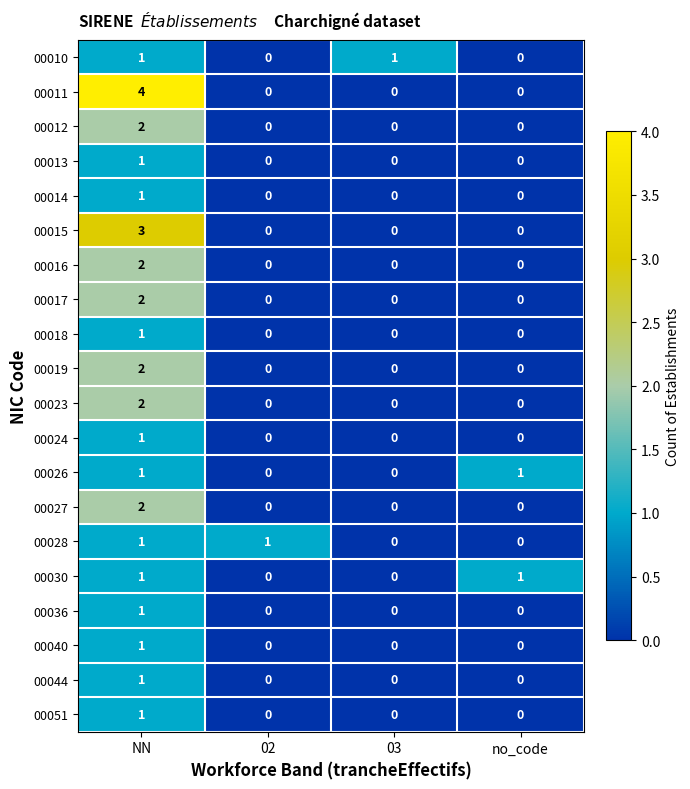

What is the maximum value shown in the chart?

4